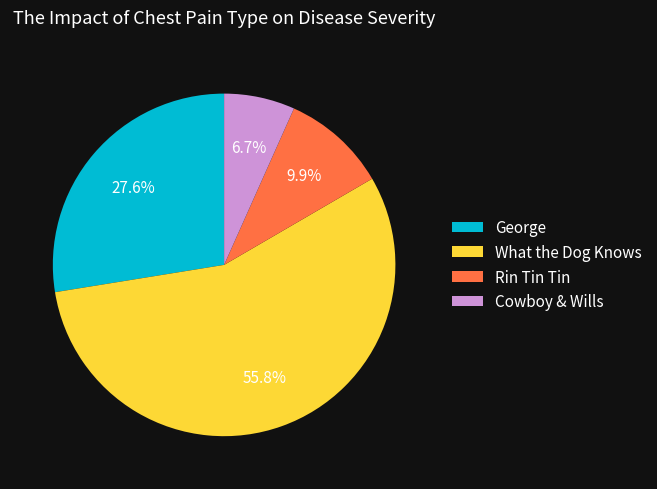

Combined, do Rin Tin Tin and George account for over 50%?

No